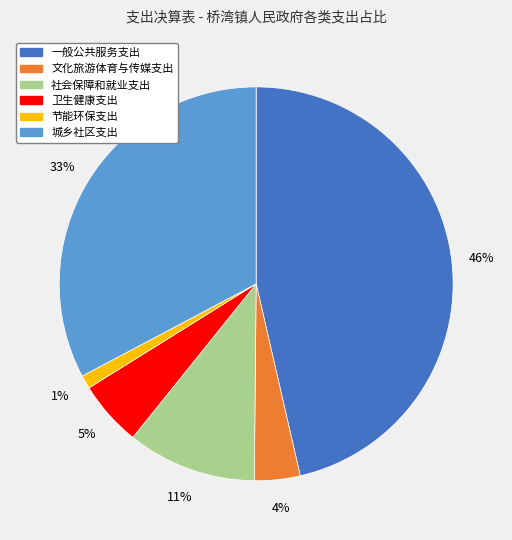

To the nearest percent, what is the difference between the largest and smallest slice percentages?

45%